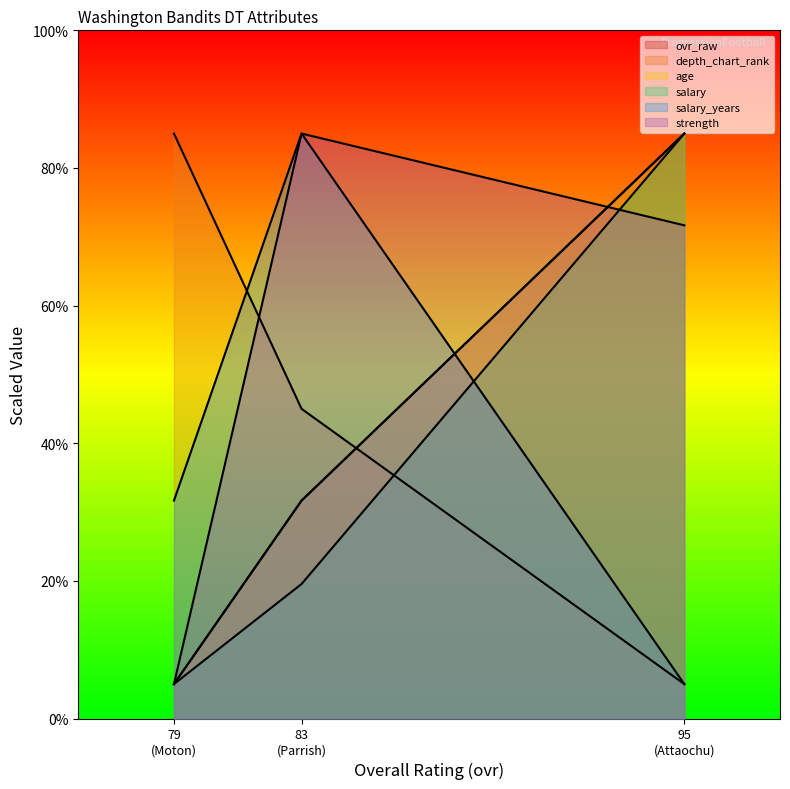

What is the difference between the maximum and minimum values in the salary_years series?

80.0